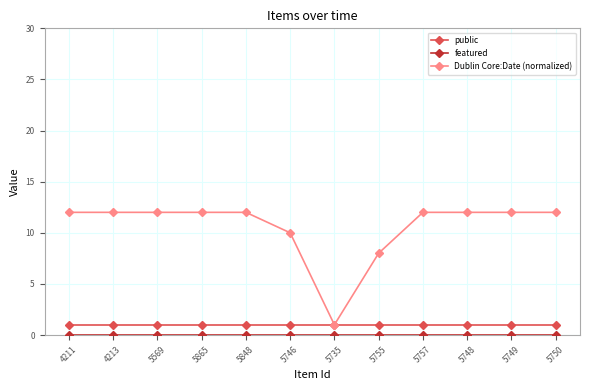

True or false: public has a value of 1 at 4213.

True